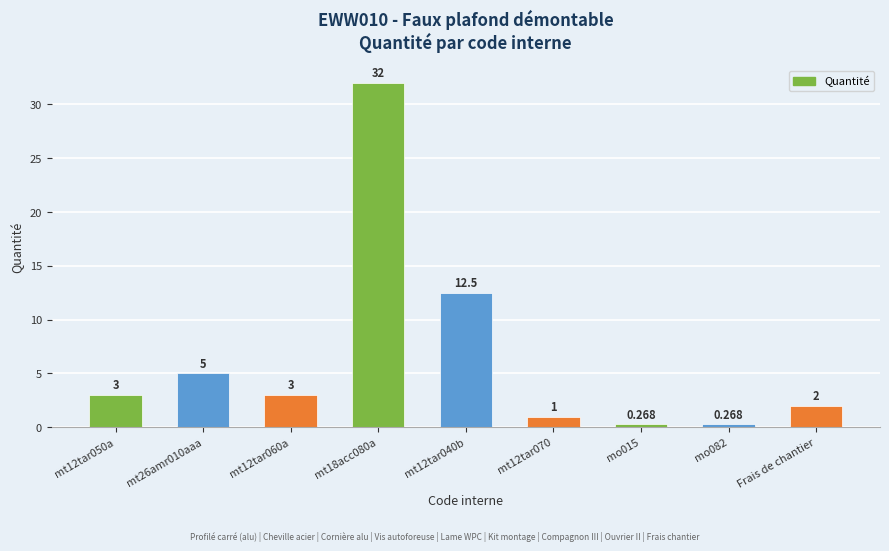

How many series are shown in this chart?

1